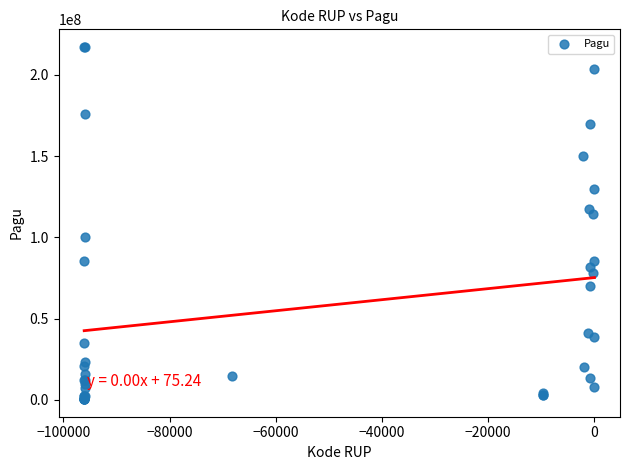

What Y value in the scatter plot is closest to 108830000?

114296000